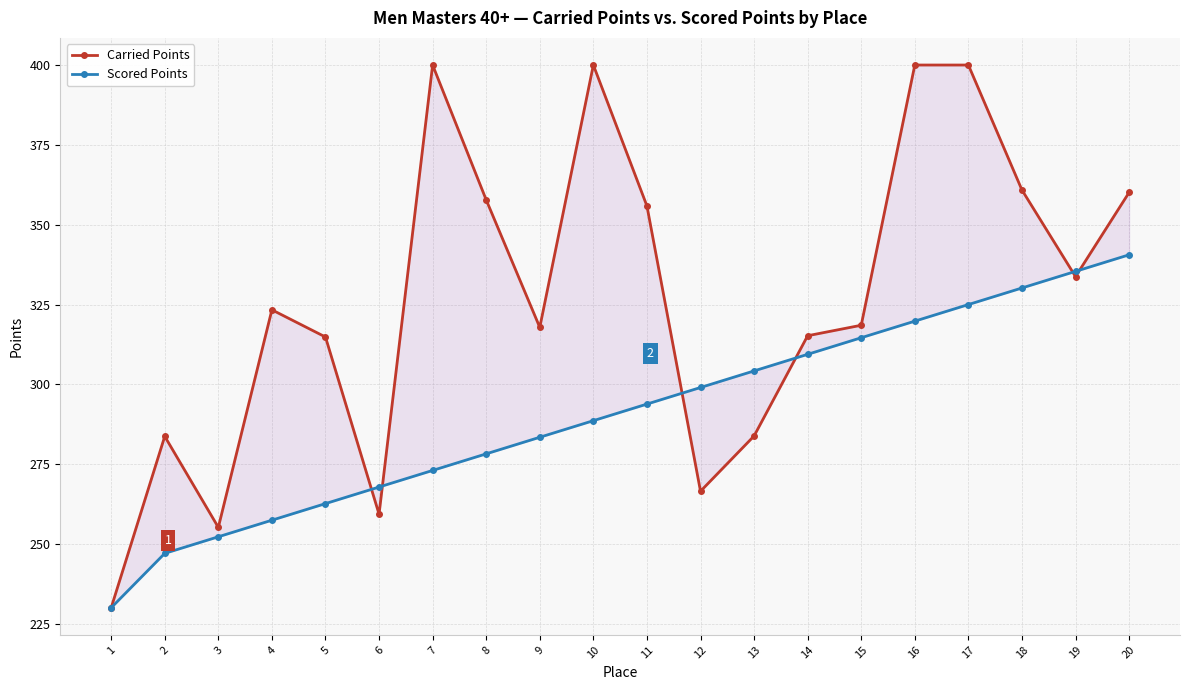

How many values in the Scored Points series are below 293?

10